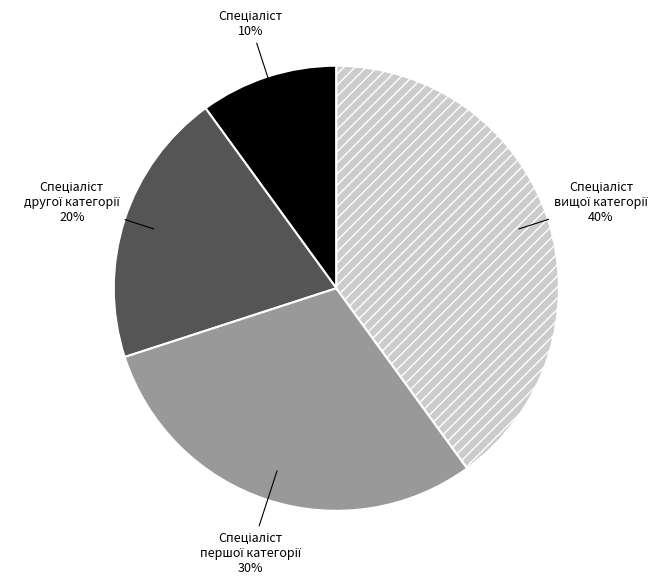

To the nearest percent, what is the difference between the largest and smallest slice percentages?

30%